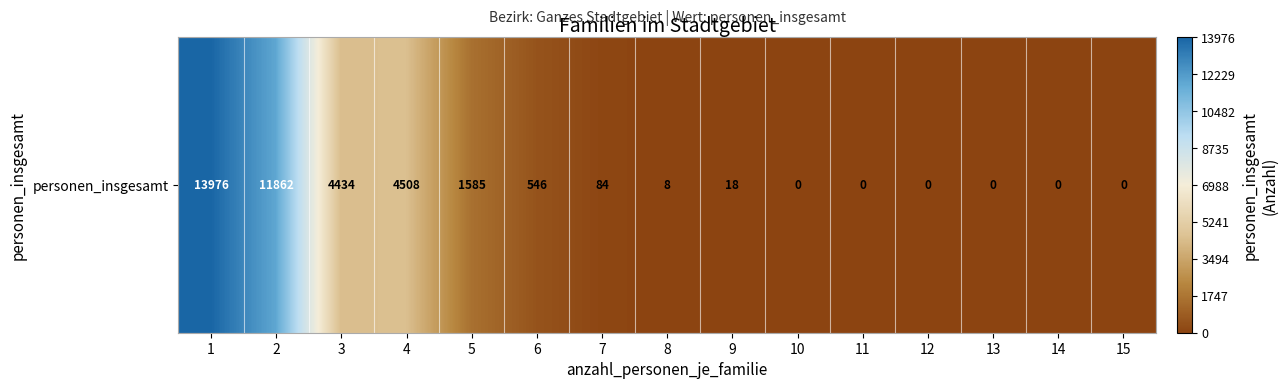

What value does the data have at 2?

11862